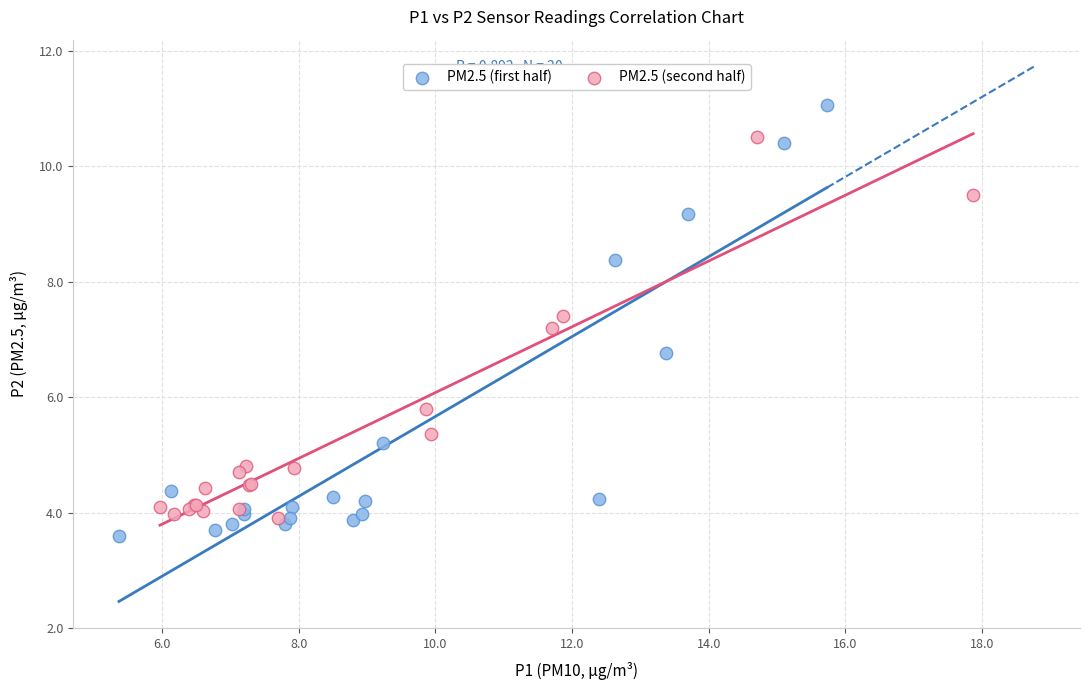

Which series contains the lowest Y value?

PM2.5 (first half)